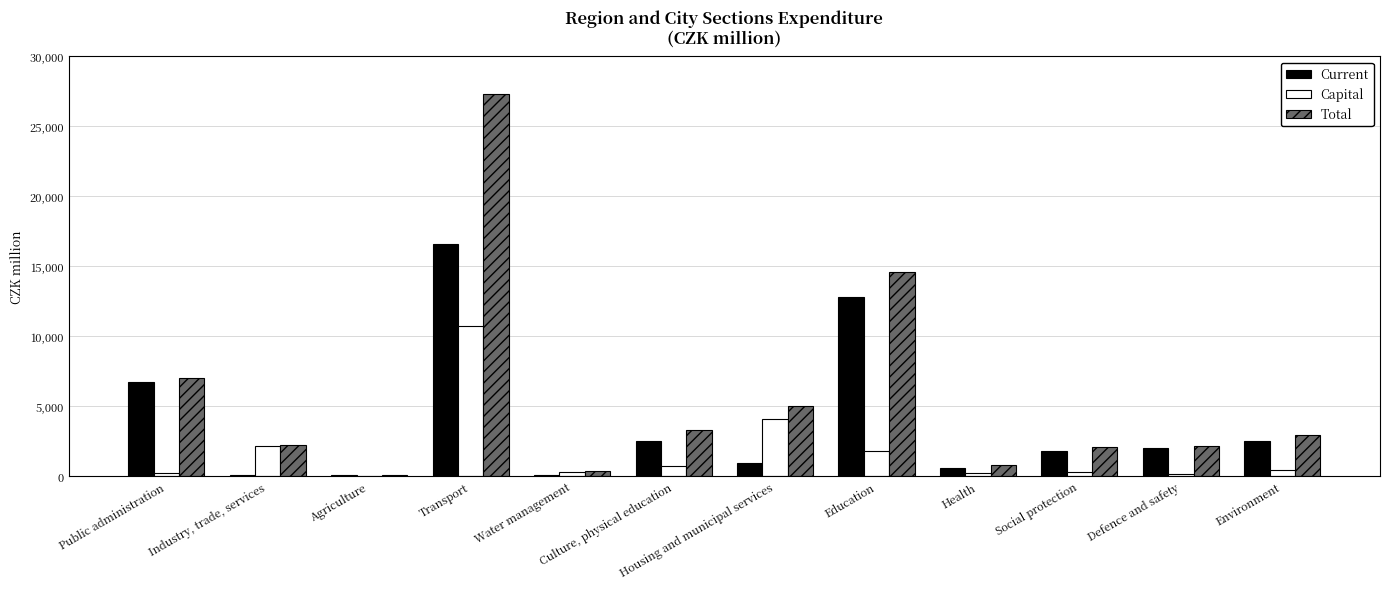

How many data points in Capital are above 463?

6